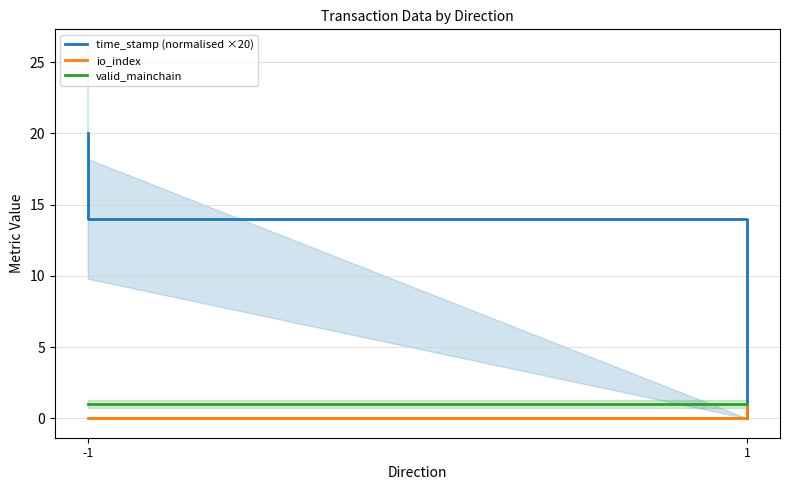

True or false: io_index and time_stamp (normalised ×20) intersect in this chart.

False